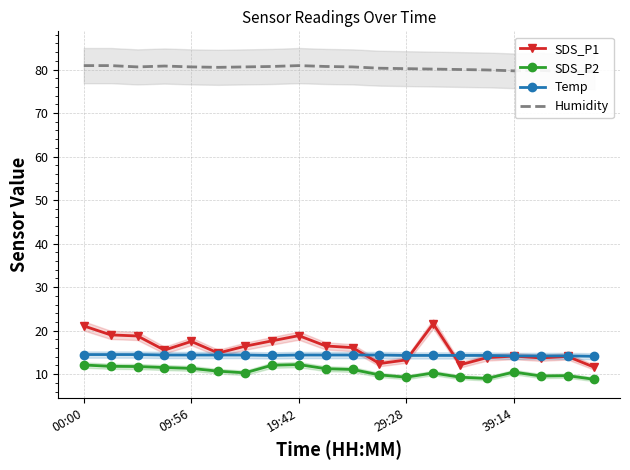

True or false: Temp and SDS_P2 cross at least once.

False